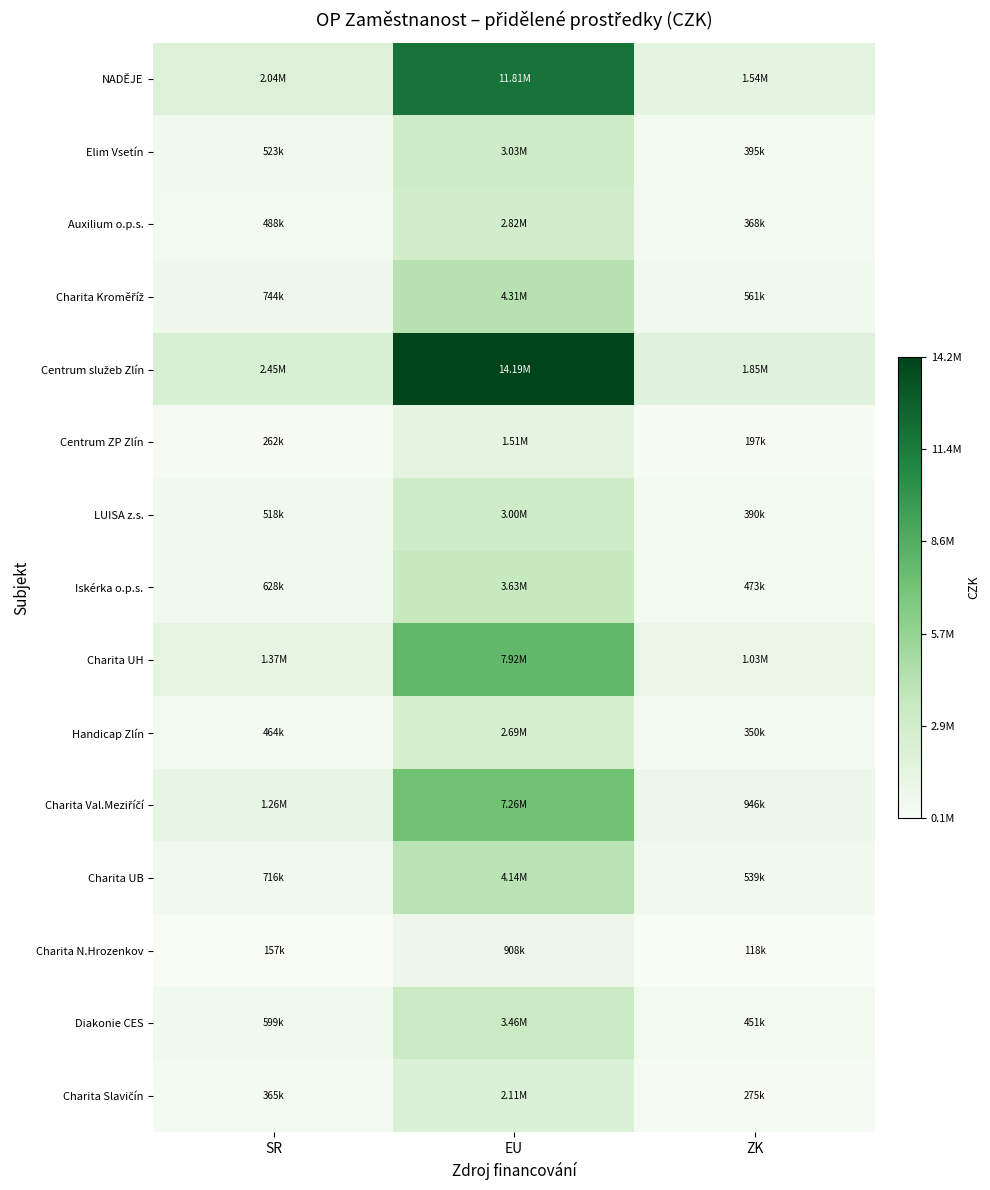

Count the number of data series in this chart.

15